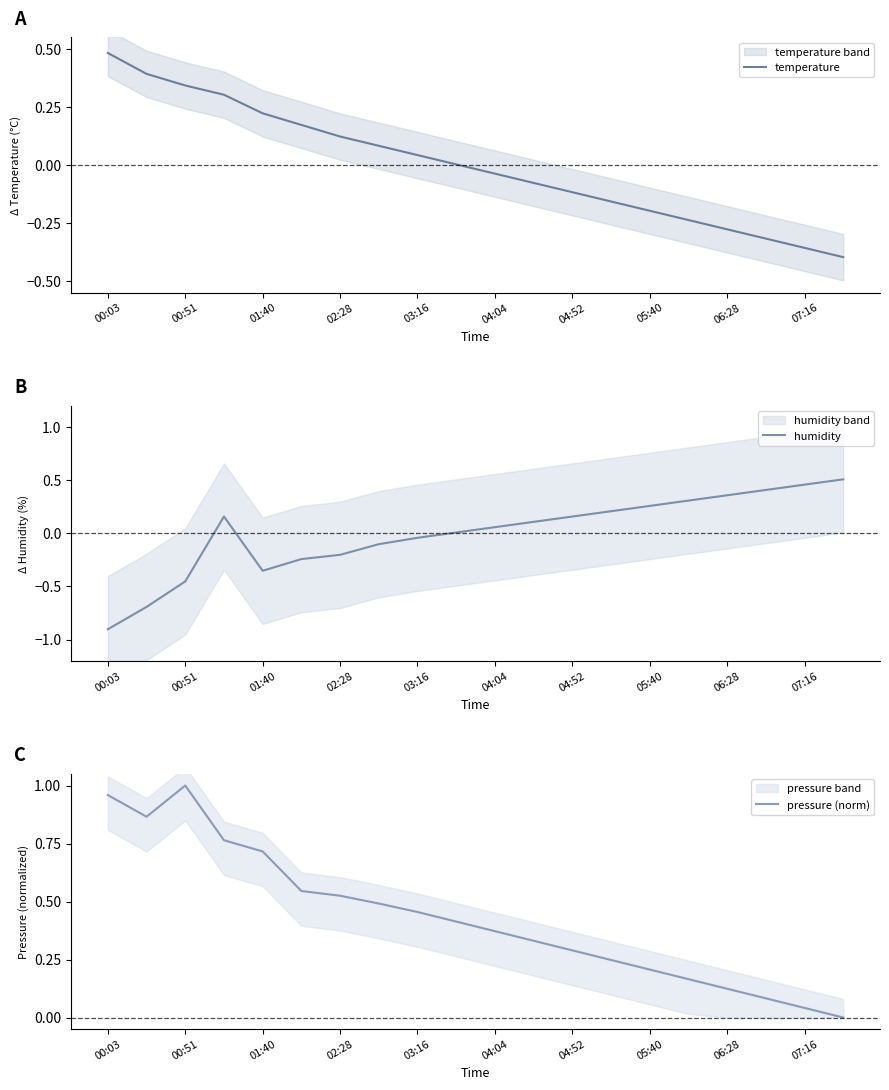

True or false: temperature has a value of 0.2 at 00:51.

False